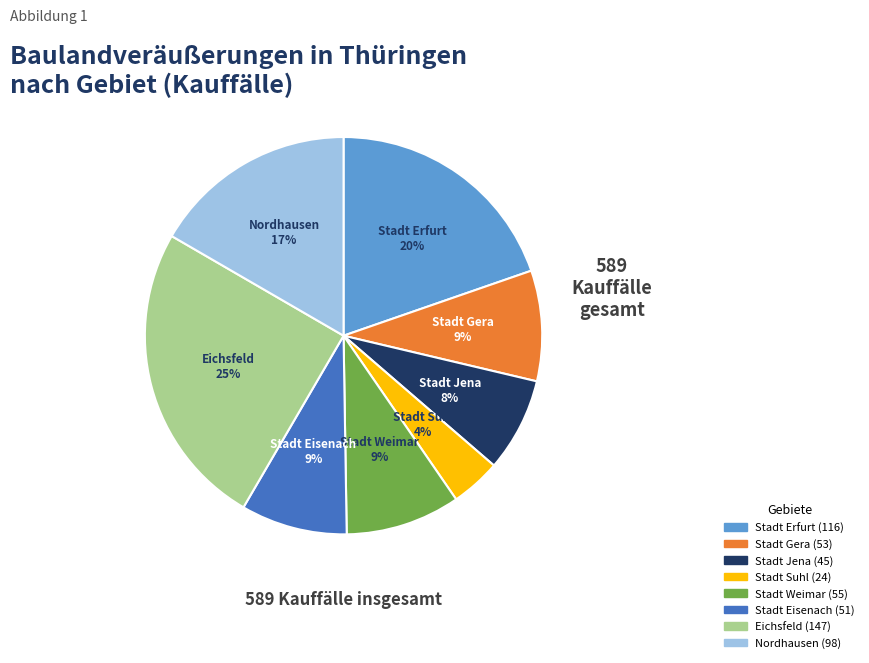

Approximately how many times larger is the value at Eichsfeld compared to Nordhausen?

1.5